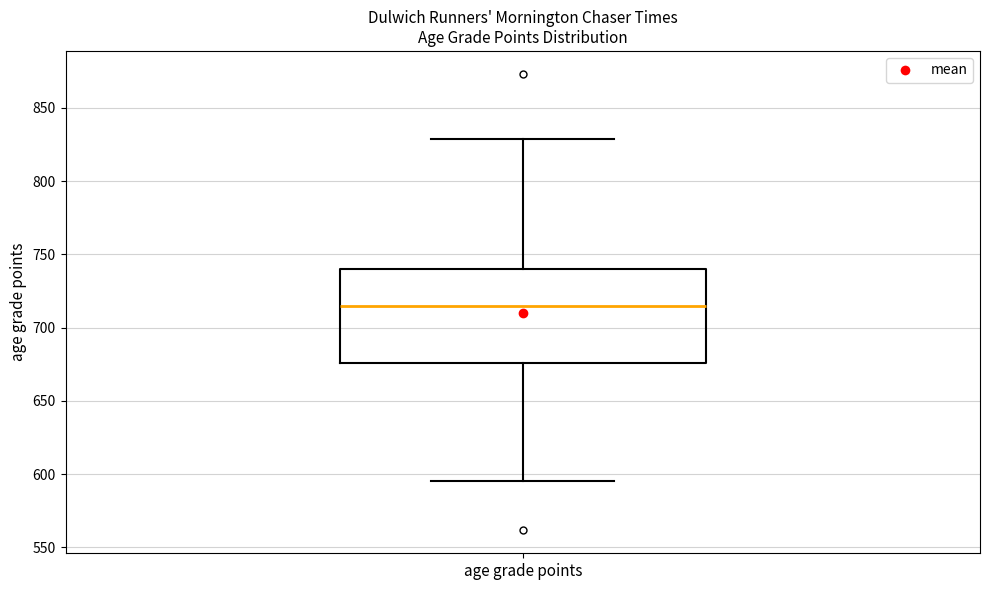

Transcribe this box plot: give where the median line is, the range the box spans, and where the two whiskers end, as read against the y-axis. The values are not printed on the chart, so give them approximately, as read against the axis.

median 715, box 675 to 740, whiskers 595 to 830